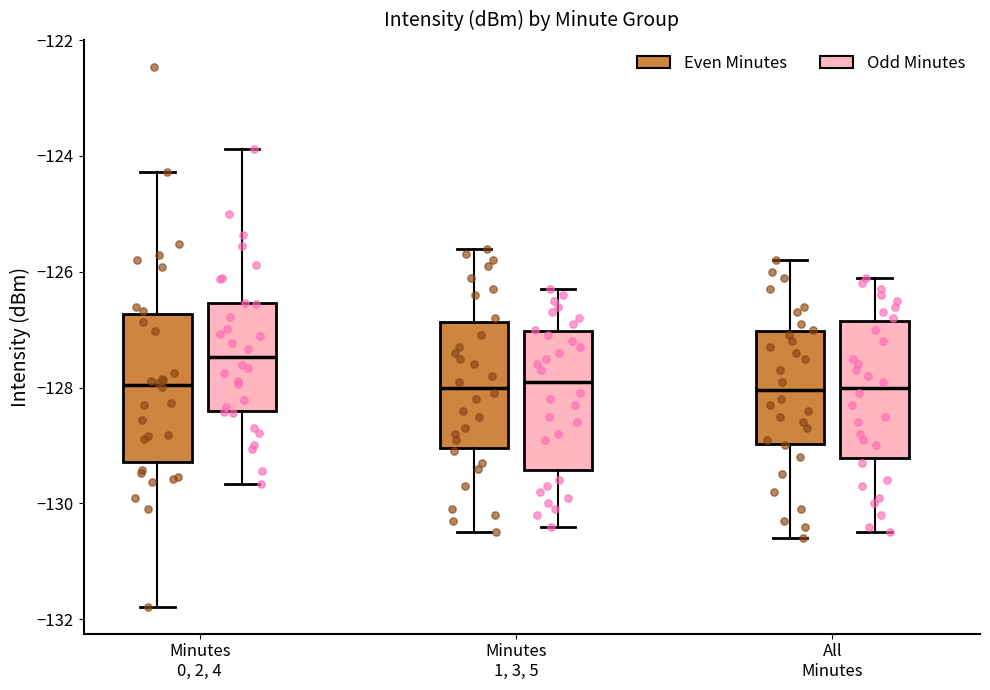

Reading left to right, transcribe this box plot: for each box, give where its median line is, the range the box spans, and where its two whiskers end, as read against the y-axis. The values are not printed on the chart, so give them approximately, as read against the axis.

Minutes 0, 2, 4 (Even Minutes): median -128.0, box -129.2 to -126.8, whiskers -131.8 to -124.2
Minutes 0, 2, 4 (Odd Minutes): median -127.4, box -128.4 to -126.6, whiskers -129.6 to -123.8
Minutes 1, 3, 5 (Even Minutes): median -128.0, box -129.0 to -126.8, whiskers -130.4 to -125.6
Minutes 1, 3, 5 (Odd Minutes): median -127.8, box -129.4 to -127.0, whiskers -130.4 to -126.2
All Minutes (Even Minutes): median -128.0, box -129.0 to -127.0, whiskers -130.6 to -125.8
All Minutes (Odd Minutes): median -128.0, box -129.2 to -126.8, whiskers -130.4 to -126.0